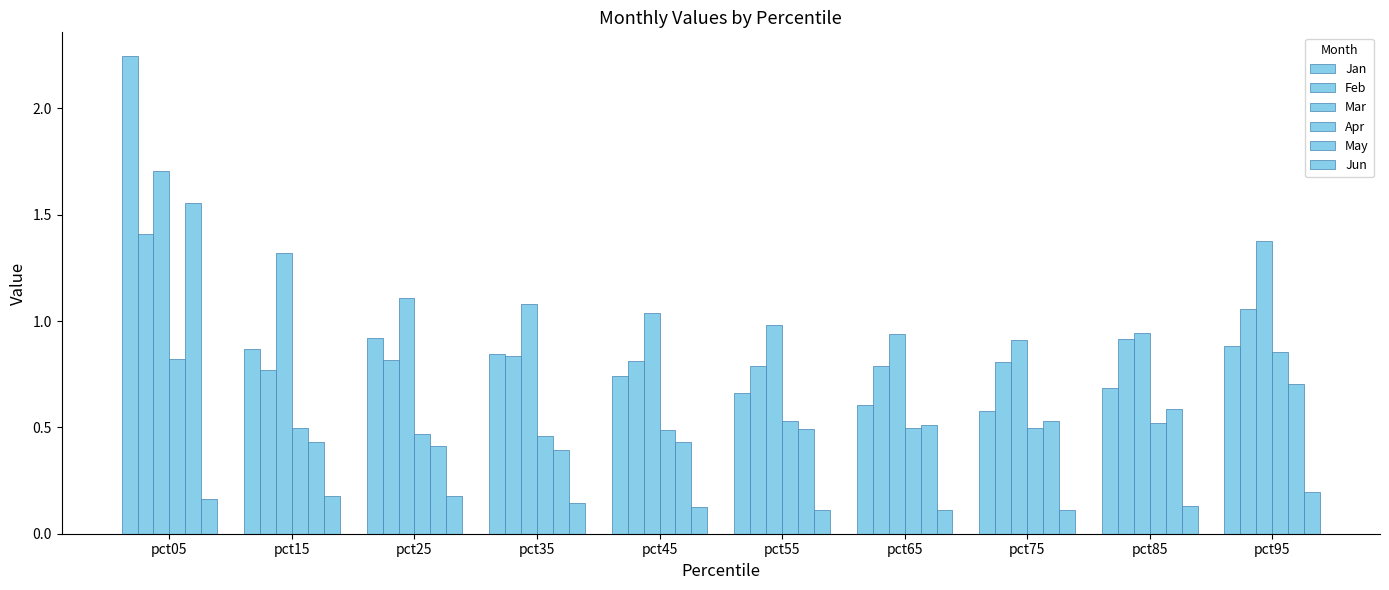

How many data points does each series have?

10